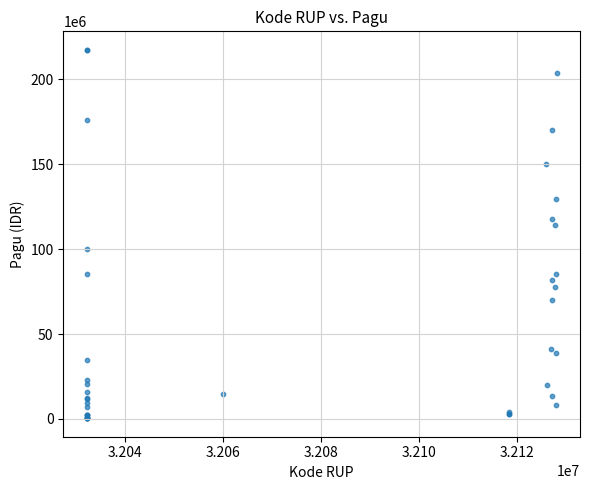

What Y value in the scatter plot is closest to 108830000?

114296000